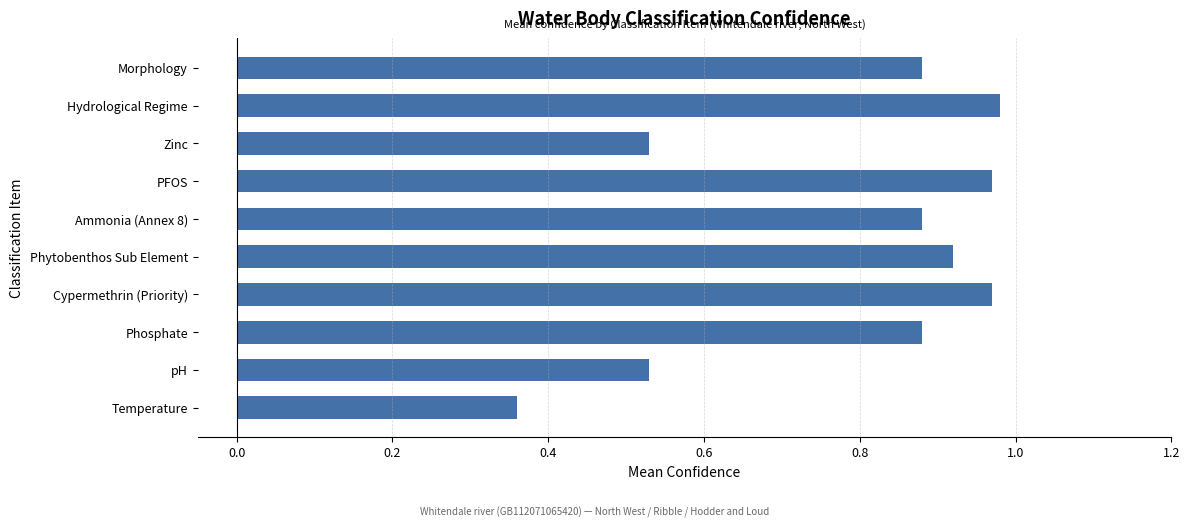

Which label corresponds to the smallest value in the chart?

Temperature